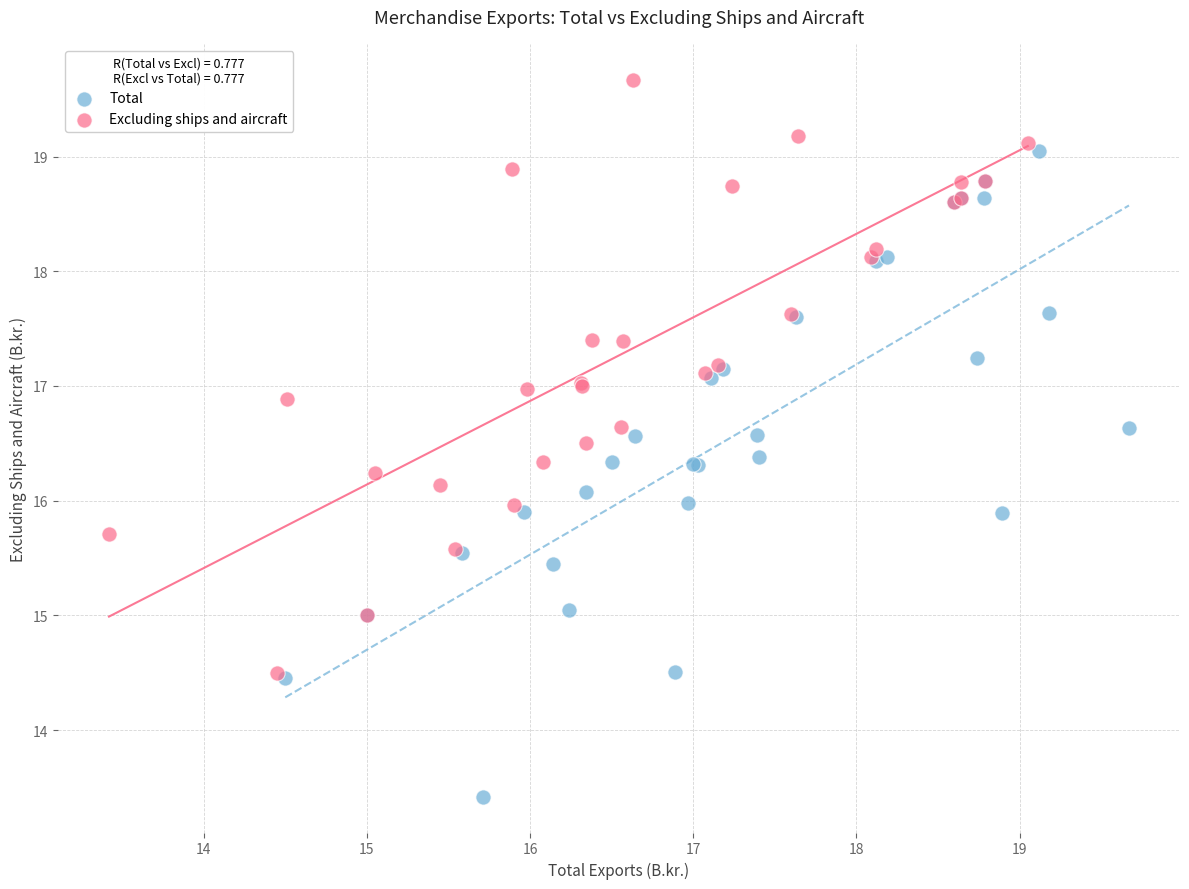

Which series has the widest spread of Y values?

Total